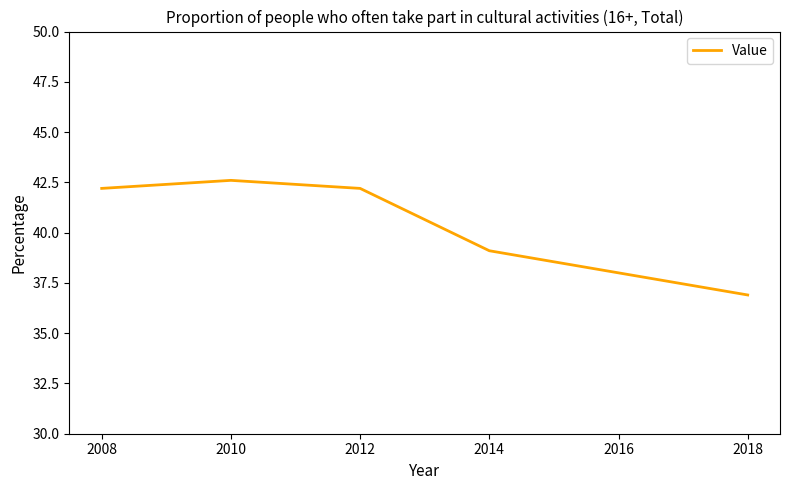

What is the difference between the second highest and second lowest values?

3.1